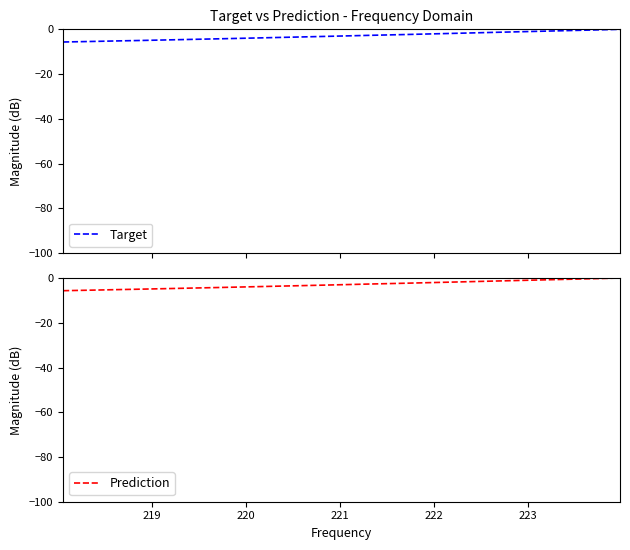

What is the minimum value for Target?

-5.7